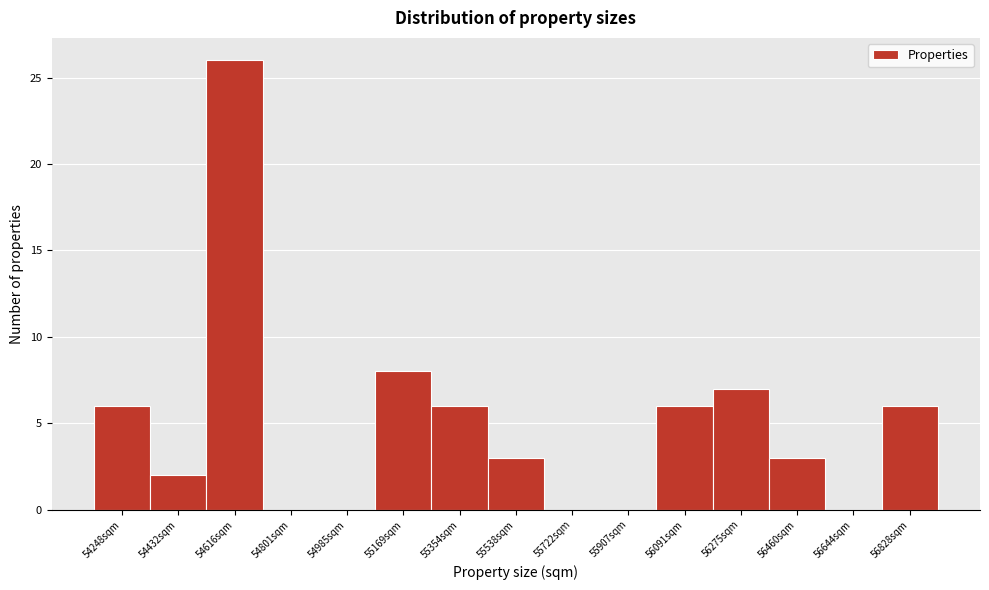

Reading left to right, extract all data points from this chart.

54248sqm=6	54432sqm=2	54616sqm=26	54801sqm=0	54985sqm=0	55169sqm=8	55354sqm=6	55538sqm=3	55722sqm=0	55907sqm=0	56091sqm=6	56275sqm=7	56460sqm=3	56644sqm=0	56828sqm=6